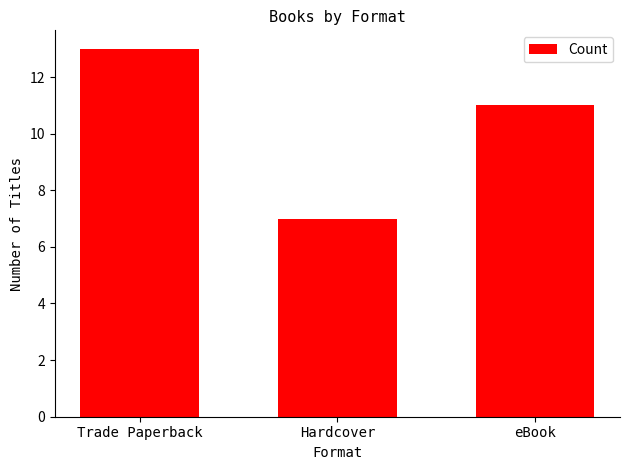

What is the sum of all values?

31